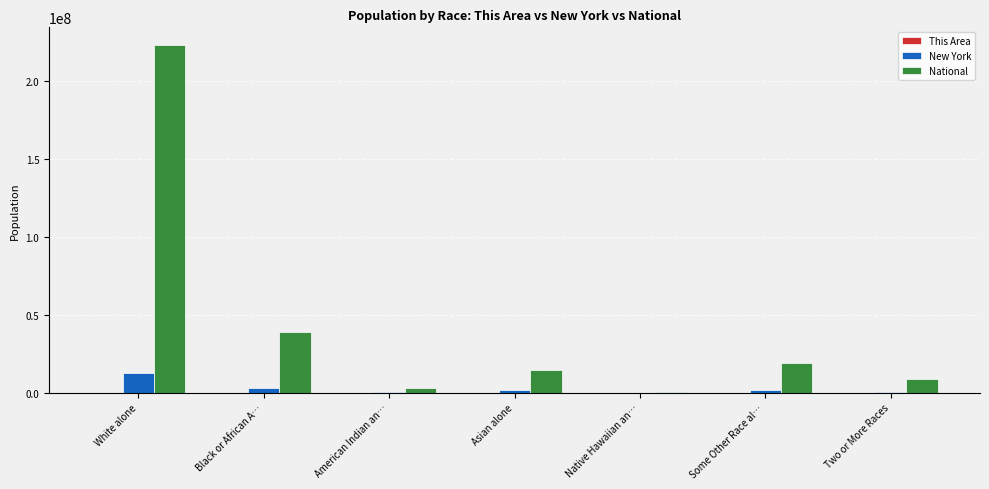

Are the bars grouped side by side (vs. stacked)?

Yes